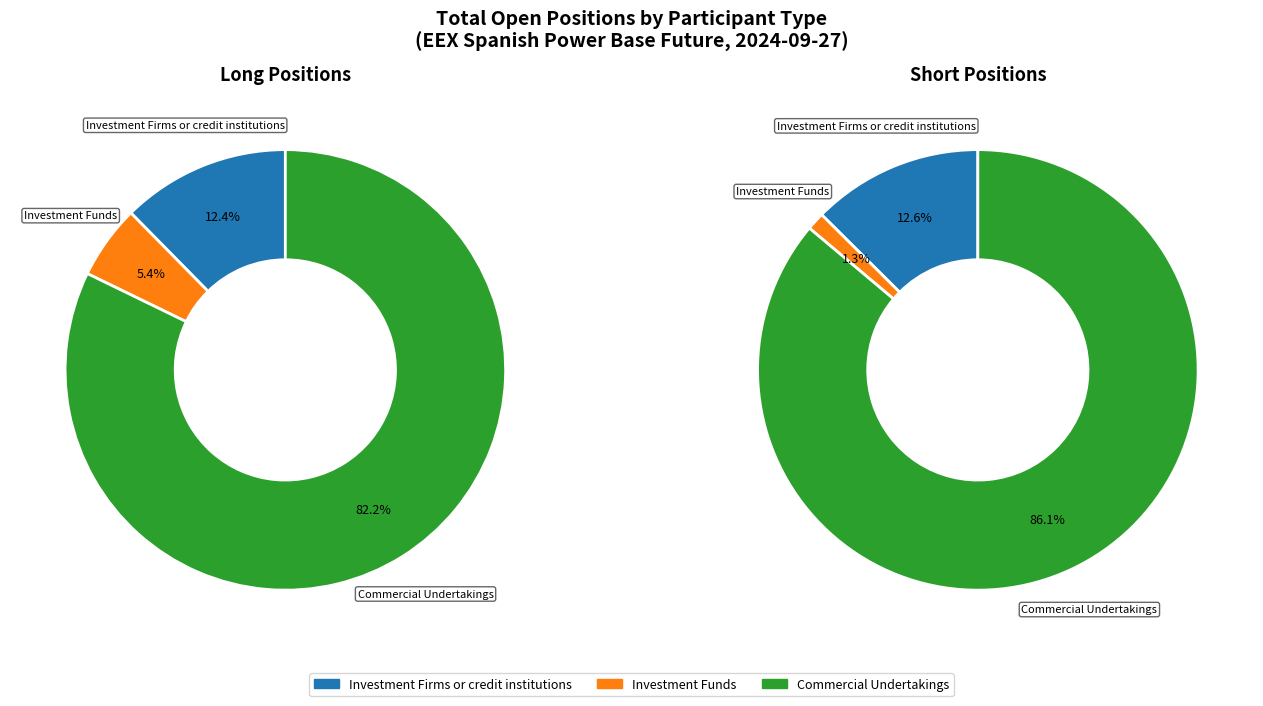

To the nearest percent, what is the combined percentage of Investment Firms or credit institutions and Investment Funds?

14%